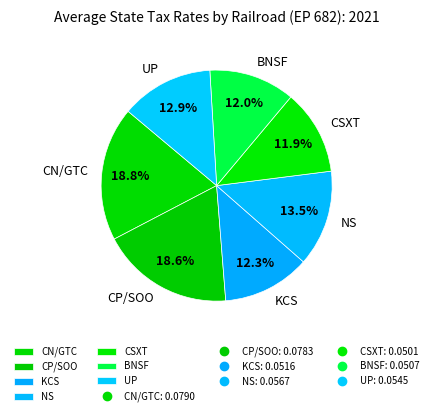

What is the total percentage of CSXT and CN/GTC?

30.7%